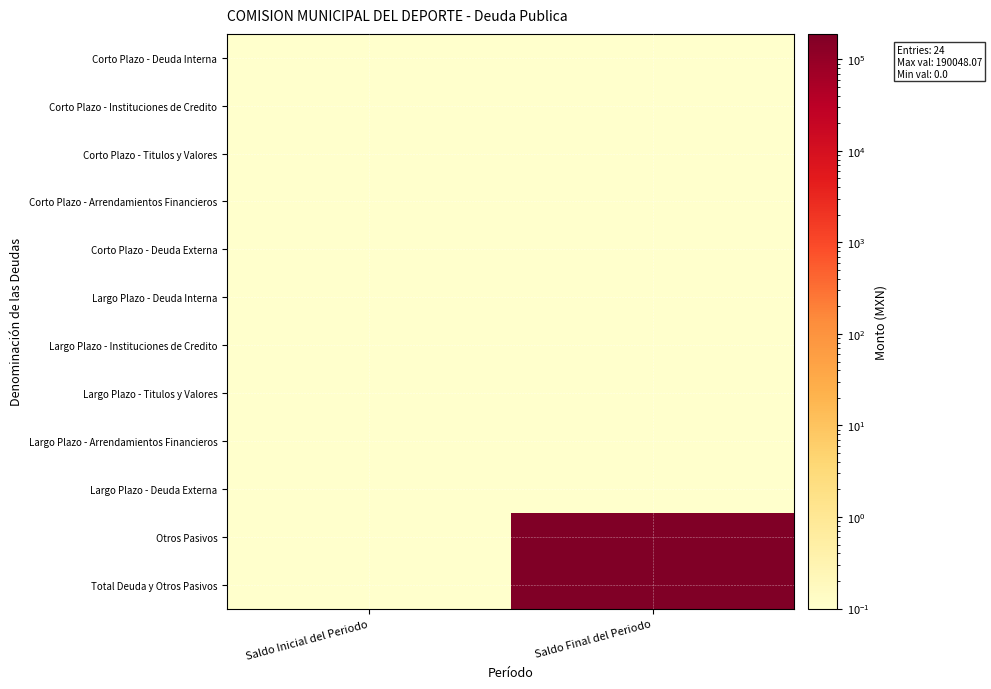

Which series has the widest spread of values?

Otros Pasivos